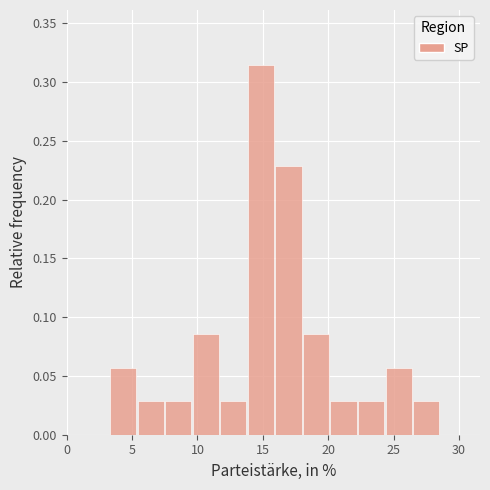

What is the height of the bar covering 16.0 to 18.0 on the x-axis? Neither the bar edges nor the heights are printed on the chart, so give them approximately, as read against the axes.

0.230